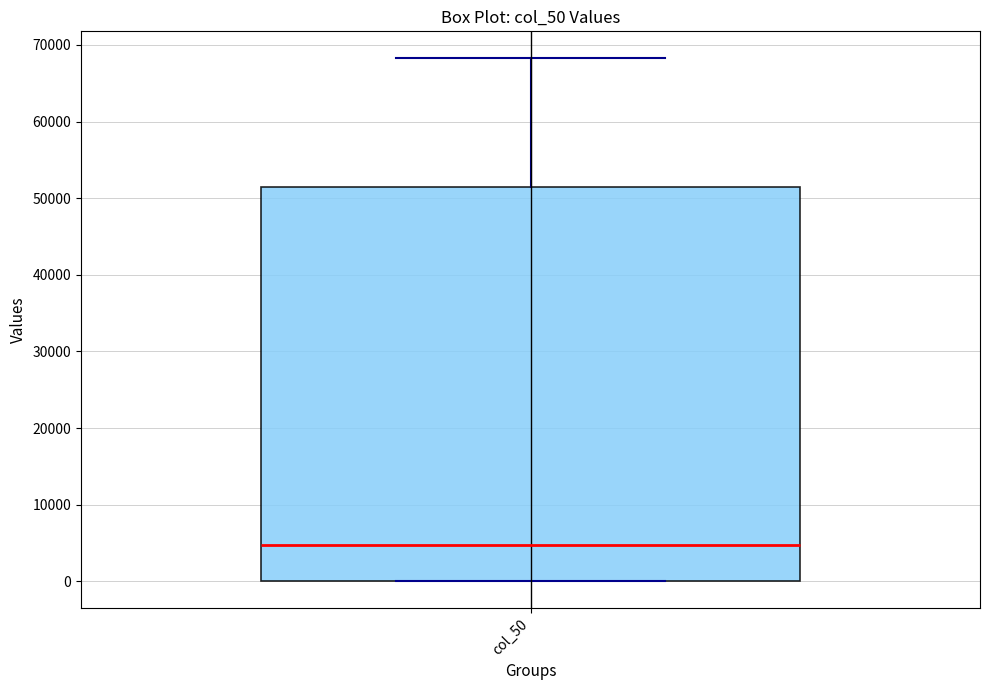

Read this box plot against the y-axis: the position of the median line, the range covered by the box, and the ends of both whiskers. The values are not printed on the chart, so give them approximately, as read against the axis.

median 5000, box 0 to 51000, whiskers 0 to 68000